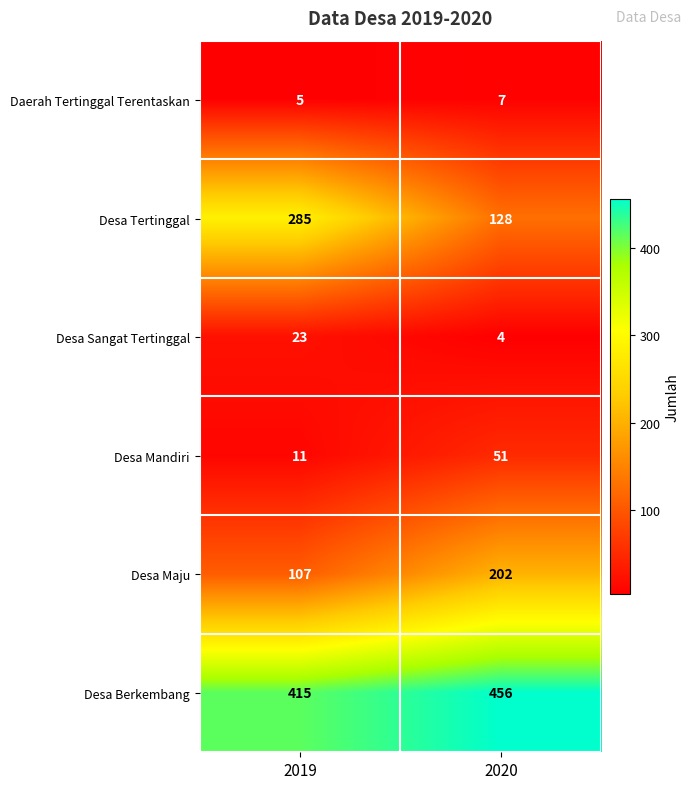

Reading left to right, transcribe all the data shown in this chart.

Daerah Tertinggal Terentaskan: 2019=5	2020=7
Desa Tertinggal: 2019=285	2020=128
Desa Sangat Tertinggal: 2019=23	2020=4
Desa Mandiri: 2019=11	2020=51
Desa Maju: 2019=107	2020=202
Desa Berkembang: 2019=415	2020=456